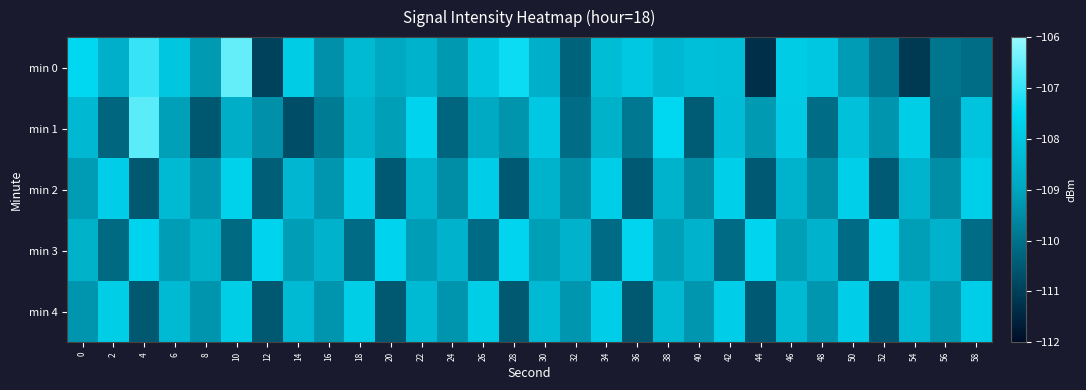

At which category is the sum across all series the highest?

10